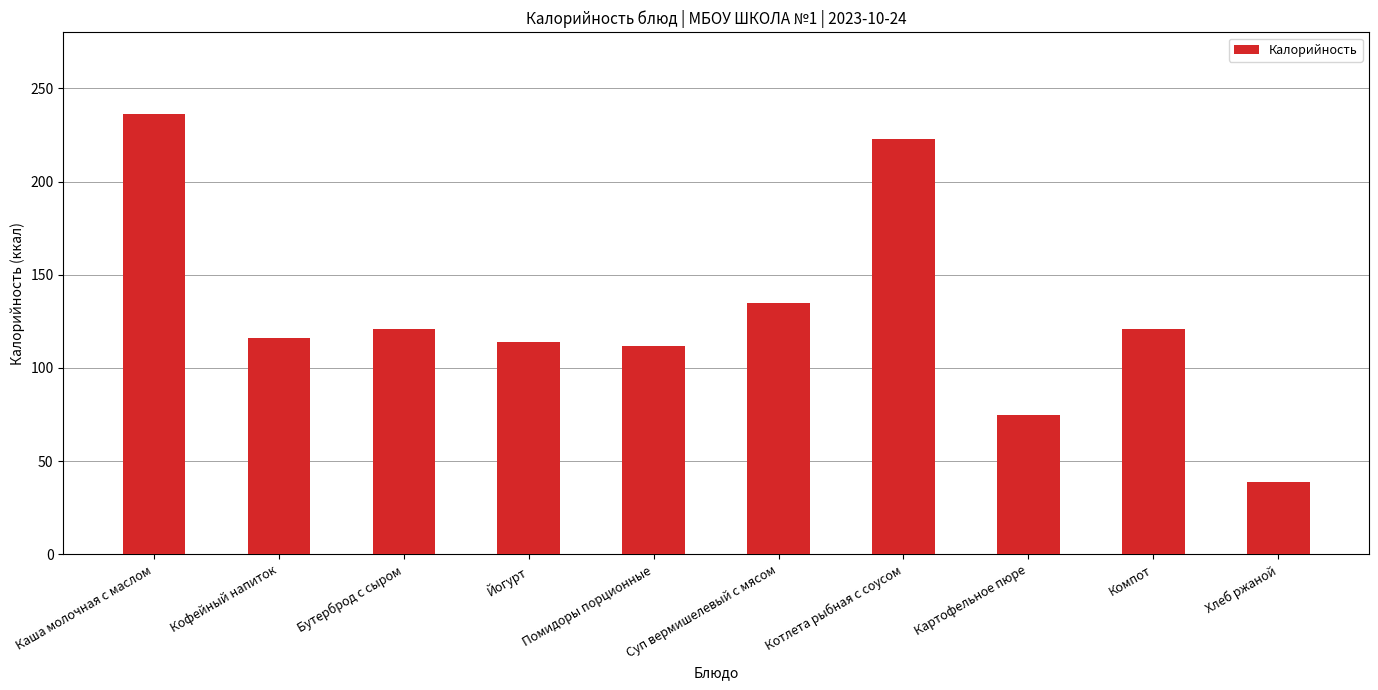

At which label does the data first exceed 121?

Каша молочная с маслом